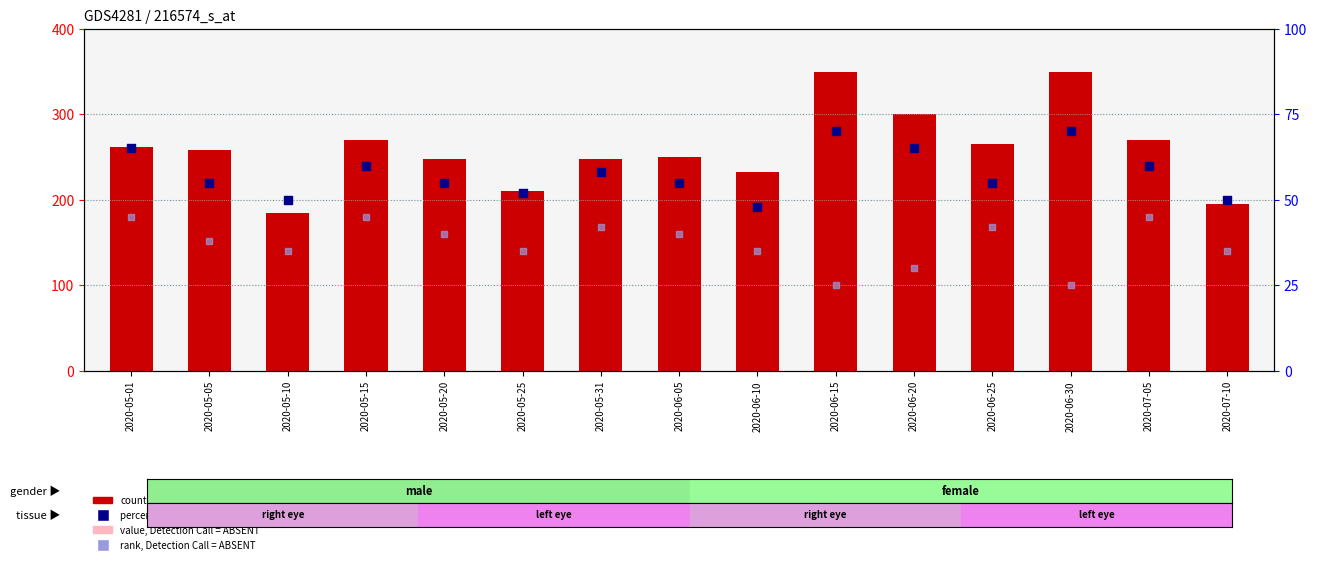

At which category is the sum across all series the highest?

2020-05-15